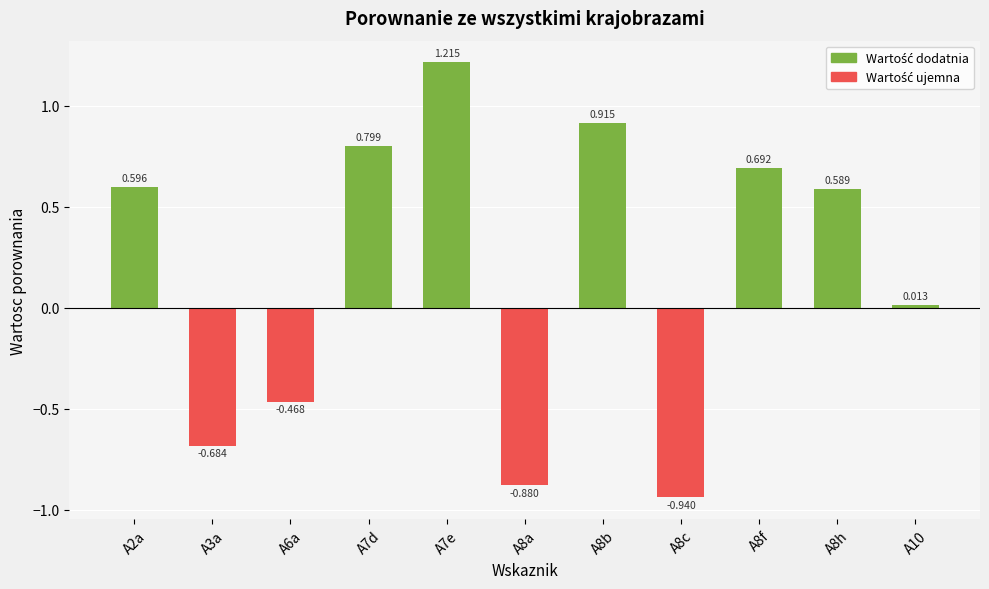

List the labels in order of value, largest first.

A7e, A8b, A7d, A8f, A2a, A8h, A10, A6a, A3a, A8a, A8c